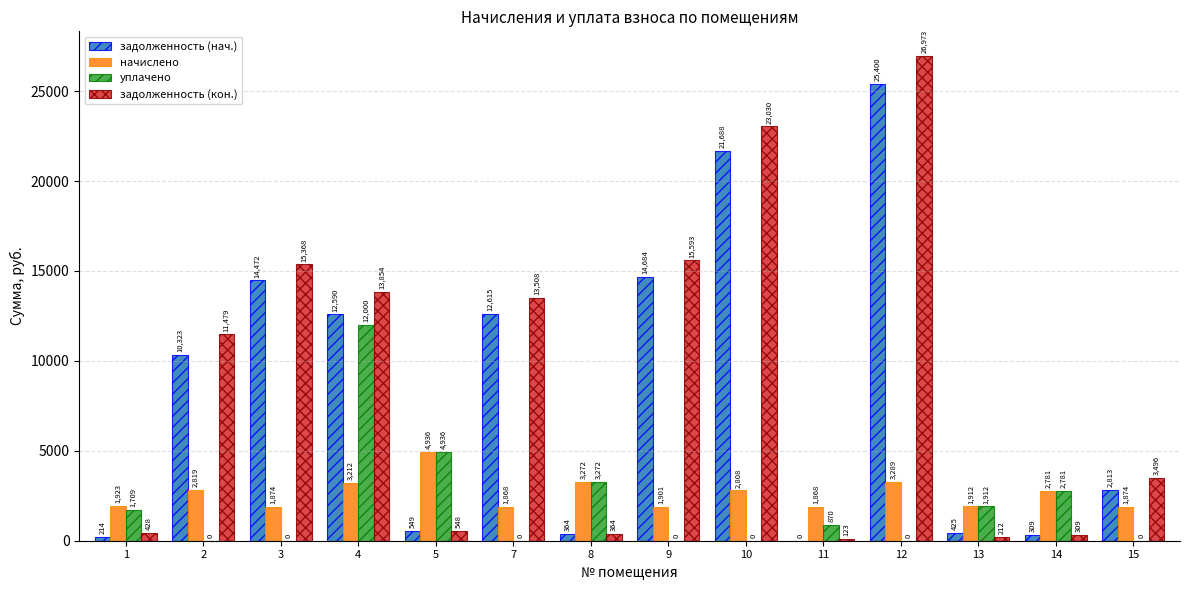

True or false: задолженность (кон.) has a value of 22777.8 at 9.

False